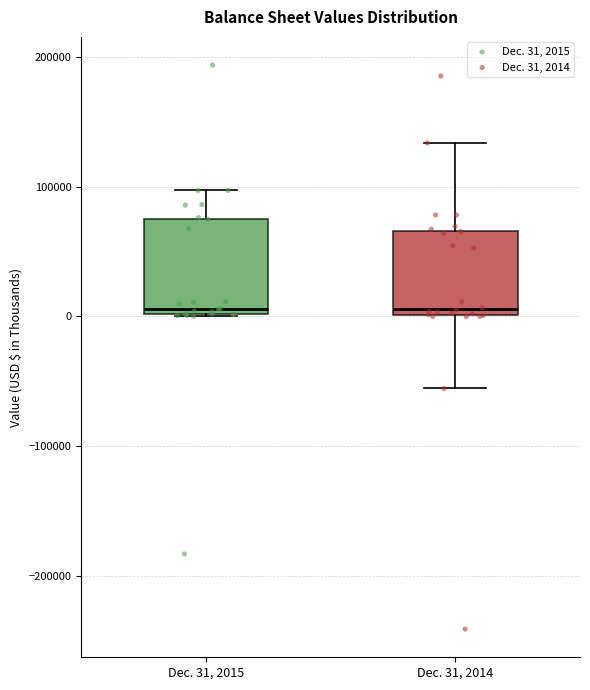

Where does the upper whisker of the box for Dec. 31, 2015 end on the y-axis? The values are not printed on the chart, so give them approximately, as read against the axis.

100000